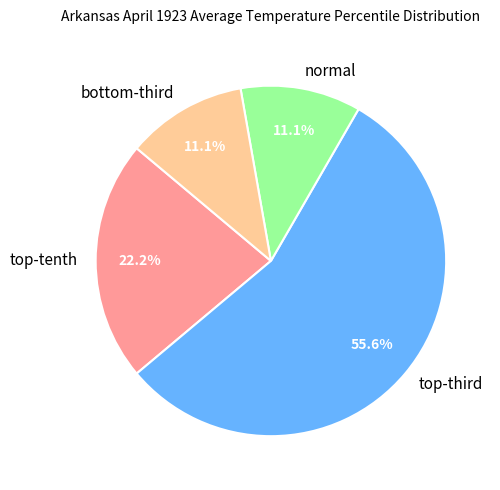

Which category has the biggest portion of the pie?

top-third